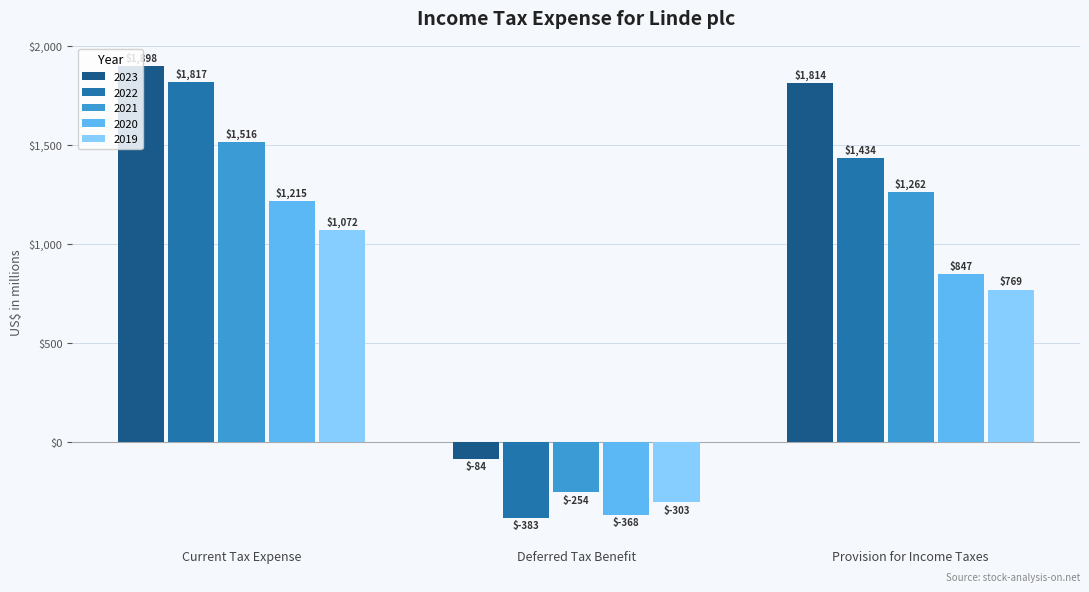

At which label is 2019 closest to 384?

Provision for Income Taxes